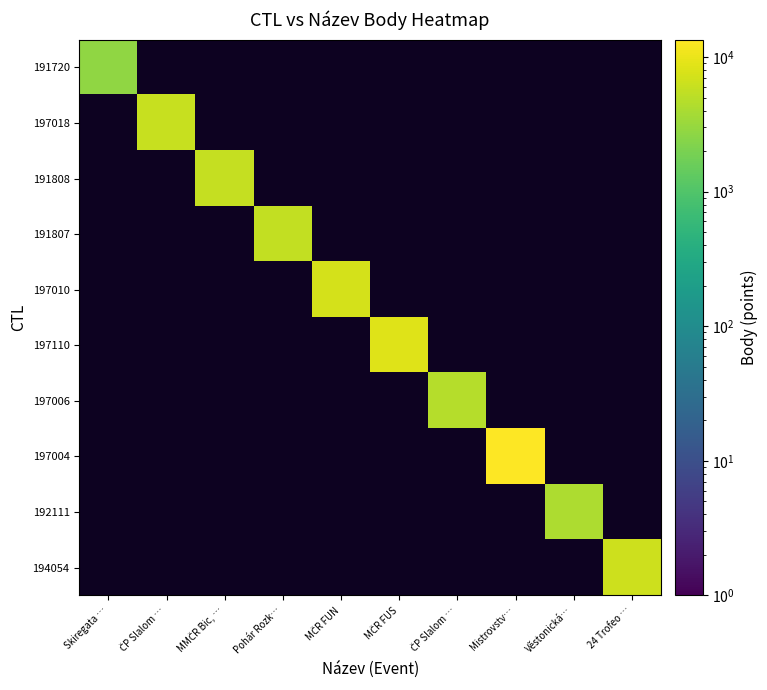

Reading left to right, transcribe all the data shown in this chart.

191720: Skiregata …=2812	ČP Slalom …=0	MMČR Bic, …=0	Pohár Rozk…=0	MČR FUN=0	MČR FUS=0	ČP Slalom …=0	Mistrovstv…=0	Věstonická…=0	24 Trofeo …=0
197018: Skiregata …=0	ČP Slalom …=6051	MMČR Bic, …=0	Pohár Rozk…=0	MČR FUN=0	MČR FUS=0	ČP Slalom …=0	Mistrovstv…=0	Věstonická…=0	24 Trofeo …=0
191808: Skiregata …=0	ČP Slalom …=0	MMČR Bic, …=5892	Pohár Rozk…=0	MČR FUN=0	MČR FUS=0	ČP Slalom …=0	Mistrovstv…=0	Věstonická…=0	24 Trofeo …=0
191807: Skiregata …=0	ČP Slalom …=0	MMČR Bic, …=0	Pohár Rozk…=5600	MČR FUN=0	MČR FUS=0	ČP Slalom …=0	Mistrovstv…=0	Věstonická…=0	24 Trofeo …=0
197010: Skiregata …=0	ČP Slalom …=0	MMČR Bic, …=0	Pohár Rozk…=0	MČR FUN=7274	MČR FUS=0	ČP Slalom …=0	Mistrovstv…=0	Věstonická…=0	24 Trofeo …=0
197110: Skiregata …=0	ČP Slalom …=0	MMČR Bic, …=0	Pohár Rozk…=0	MČR FUN=0	MČR FUS=8437	ČP Slalom …=0	Mistrovstv…=0	Věstonická…=0	24 Trofeo …=0
197006: Skiregata …=0	ČP Slalom …=0	MMČR Bic, …=0	Pohár Rozk…=0	MČR FUN=0	MČR FUS=0	ČP Slalom …=4601	Mistrovstv…=0	Věstonická…=0	24 Trofeo …=0
197004: Skiregata …=0	ČP Slalom …=0	MMČR Bic, …=0	Pohár Rozk…=0	MČR FUN=0	MČR FUS=0	ČP Slalom …=0	Mistrovstv…=13482	Věstonická…=0	24 Trofeo …=0
192111: Skiregata …=0	ČP Slalom …=0	MMČR Bic, …=0	Pohár Rozk…=0	MČR FUN=0	MČR FUS=0	ČP Slalom …=0	Mistrovstv…=0	Věstonická…=4118	24 Trofeo …=0
194054: Skiregata …=0	ČP Slalom …=0	MMČR Bic, …=0	Pohár Rozk…=0	MČR FUN=0	MČR FUS=0	ČP Slalom …=0	Mistrovstv…=0	Věstonická…=0	24 Trofeo …=6592